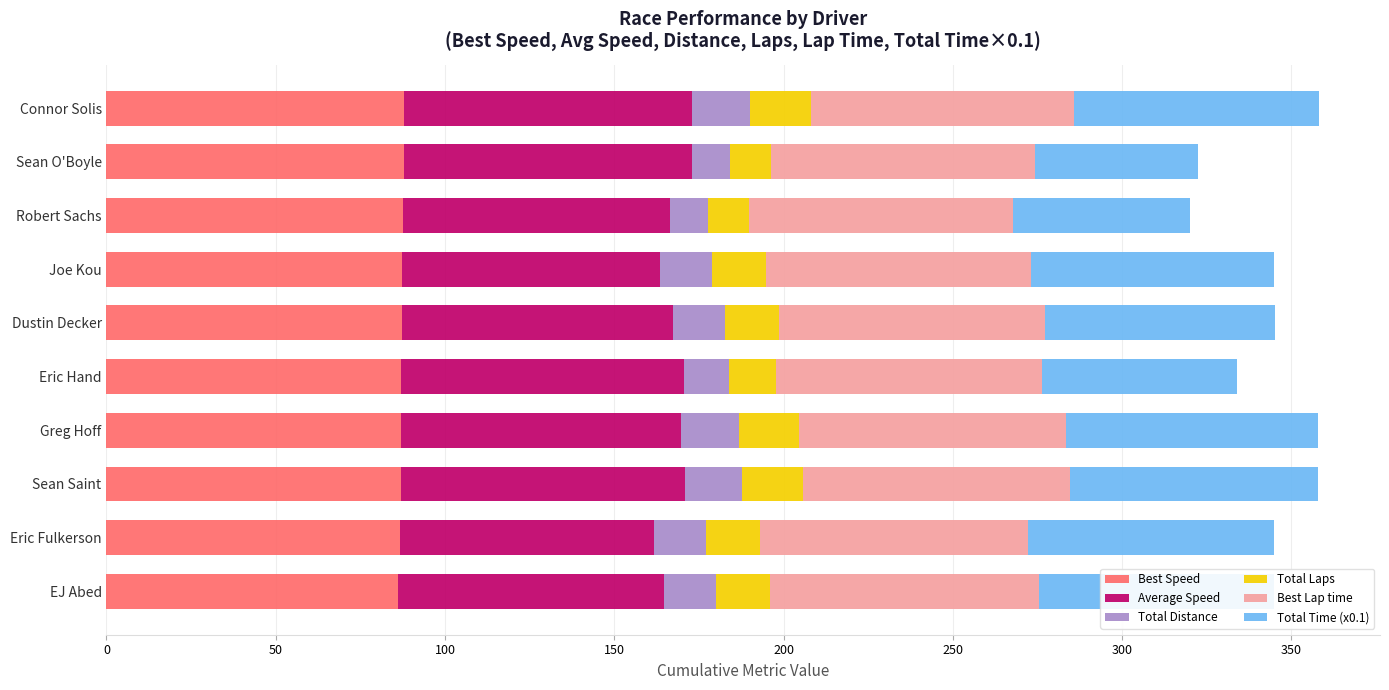

True or false: Best Speed has a value of 145.2 at Joe Kou.

False